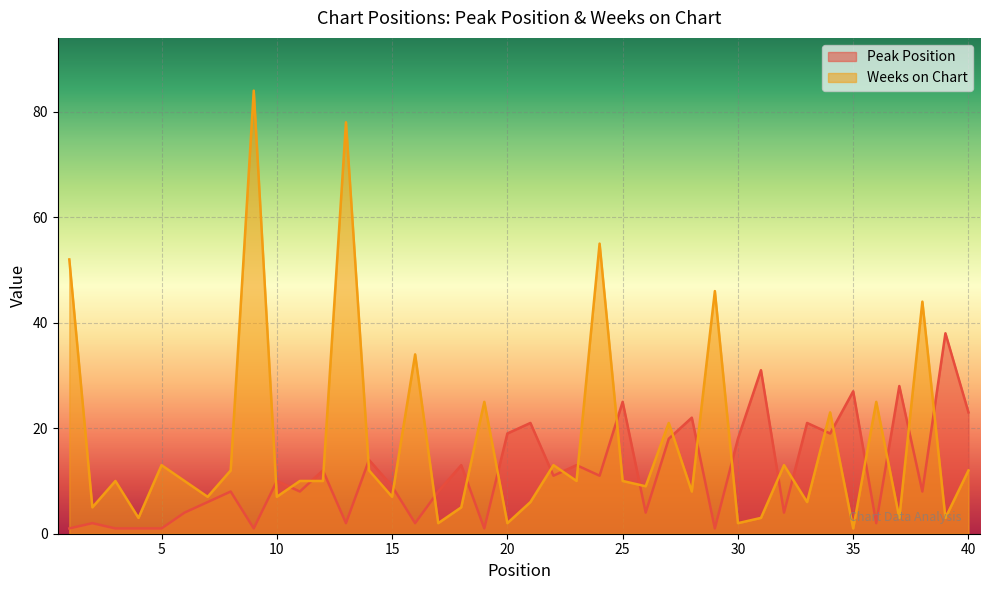

Is it true that Weeks on Chart equals 112 at 13?

False